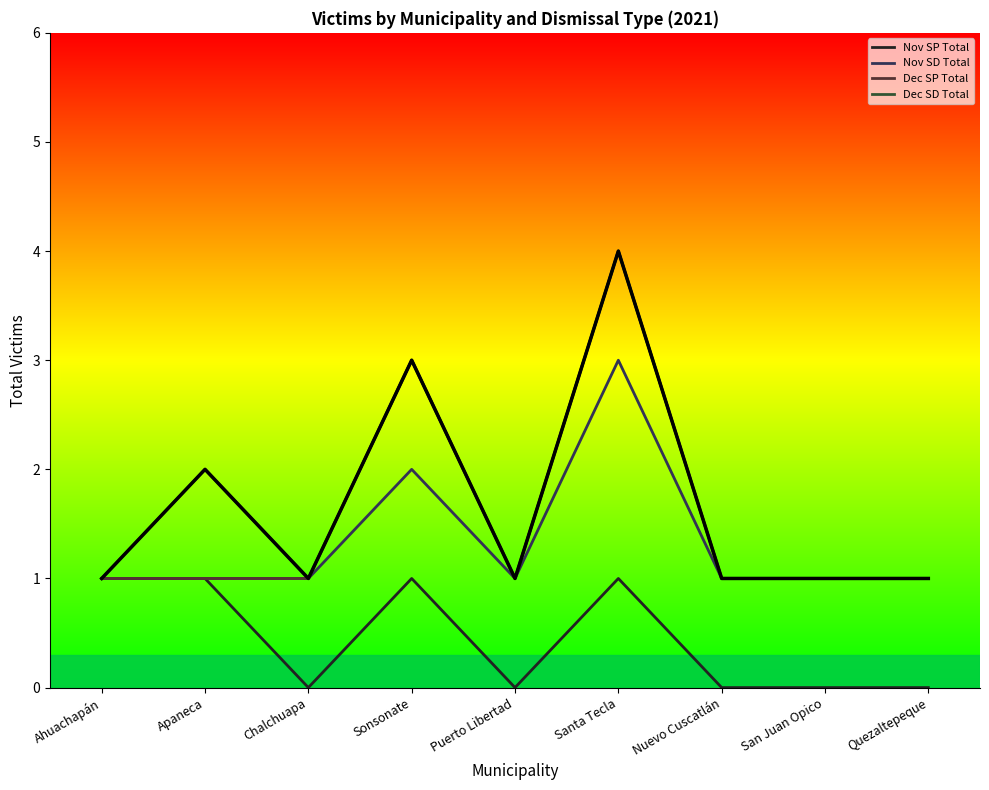

Count the Dec SP Total values in the range 1 to 2.

7